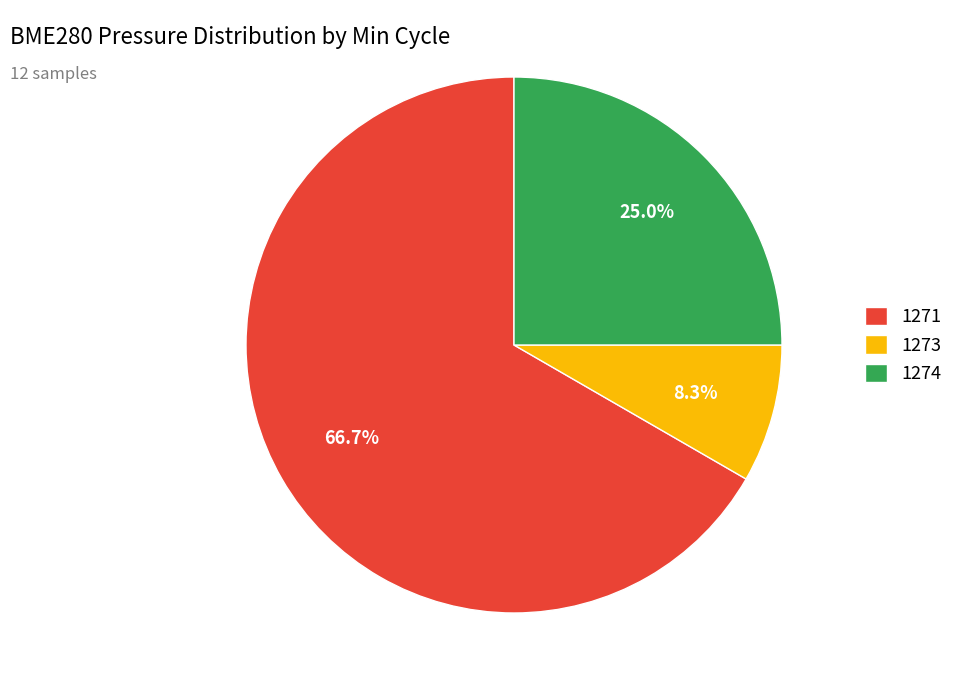

Does any single category account for the majority?

Yes